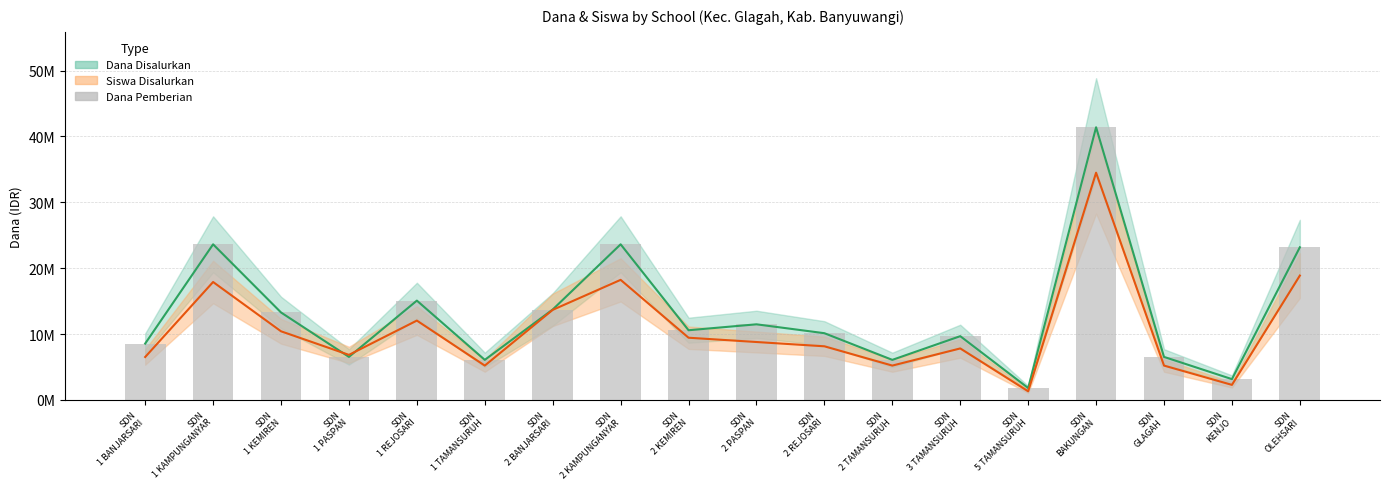

Rank the categories by value from highest to lowest.

SDN
BAKUNGAN, SDN
1 KAMPUNGANYAR, SDN
2 KAMPUNGANYAR, SDN
OLEHSARI, SDN
1 REJOSARI, SDN
2 BANJARSARI, SDN
1 KEMIREN, SDN
2 PASPAN, SDN
2 KEMIREN, SDN
2 REJOSARI, SDN
3 TAMANSURUH, SDN
1 BANJARSARI, SDN
1 PASPAN, SDN
GLAGAH, SDN
1 TAMANSURUH, SDN
2 TAMANSURUH, SDN
KENJO, SDN
5 TAMANSURUH